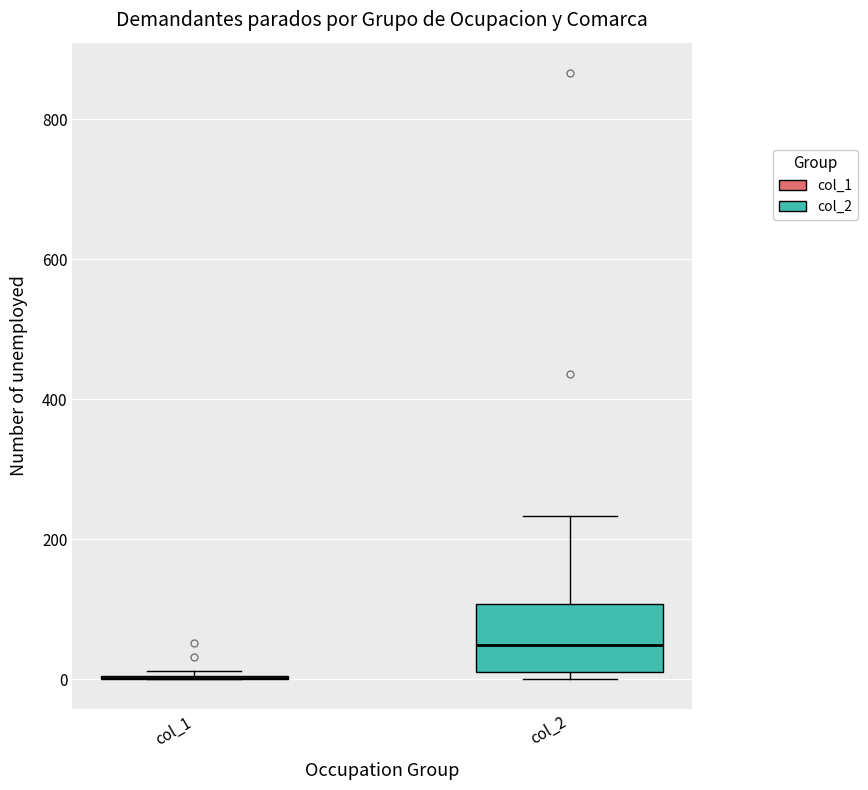

Reading left to right, transcribe this box plot: for each box, give where its median line is, the range the box spans, and where its two whiskers end, as read against the y-axis. The values are not printed on the chart, so give them approximately, as read against the axis.

col_1: box collapsed to a line at 0, whiskers 0 to 20
col_2: median 40, box 20 to 100, whiskers 0 to 240